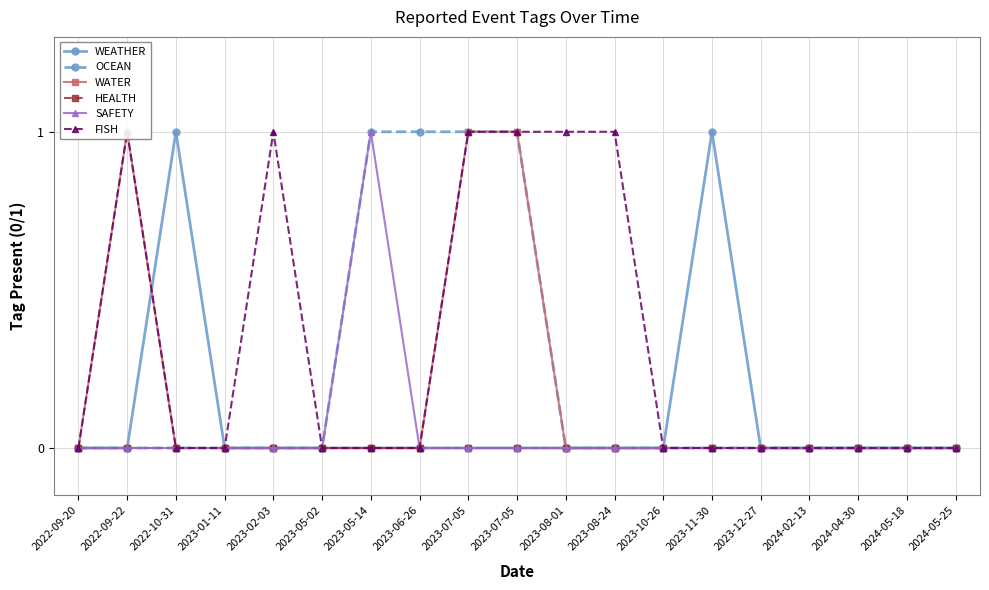

What is the difference between the second highest and second lowest values in the WATER series?

1